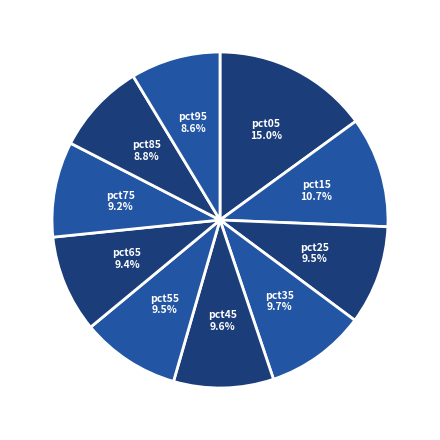

How much of the chart is everything except pct55?

90.5%